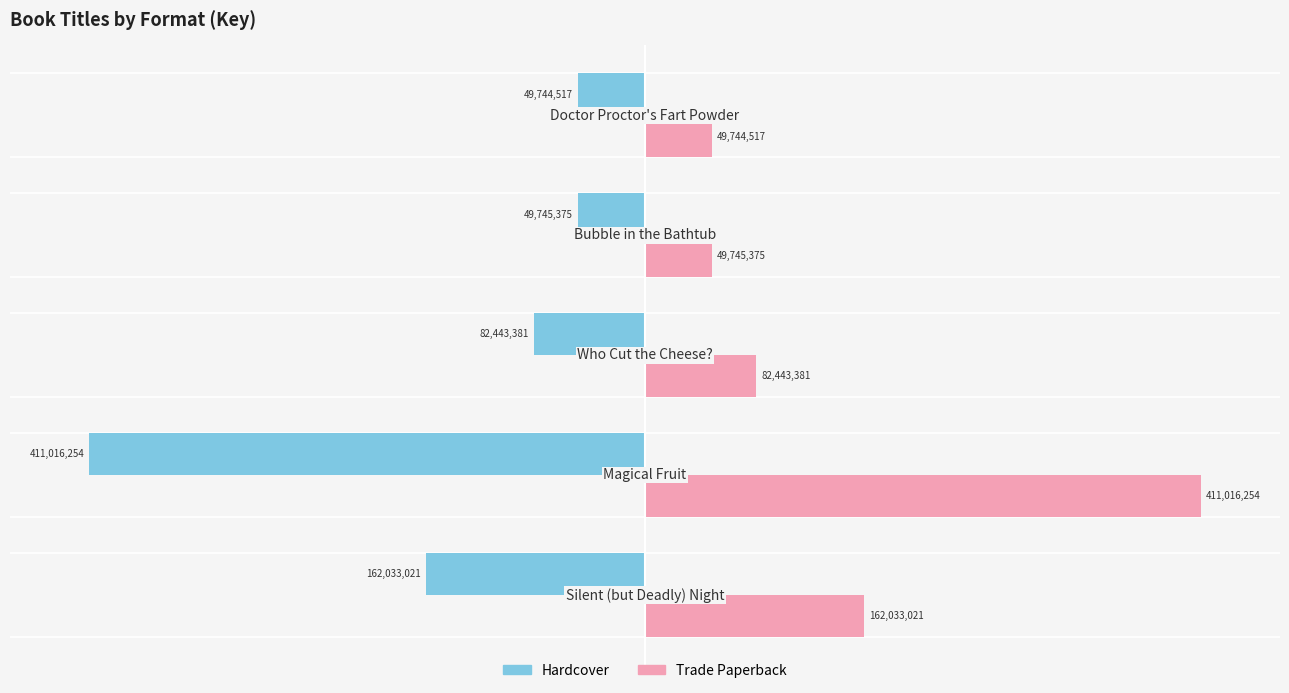

What are all the series names shown in the legend?

Hardcover, Trade Paperback